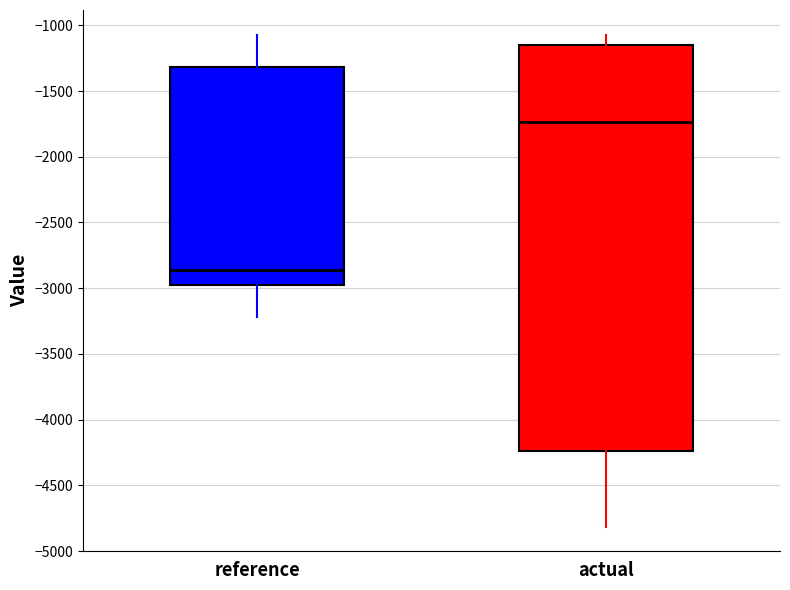

Which box has the lowest median line?

reference